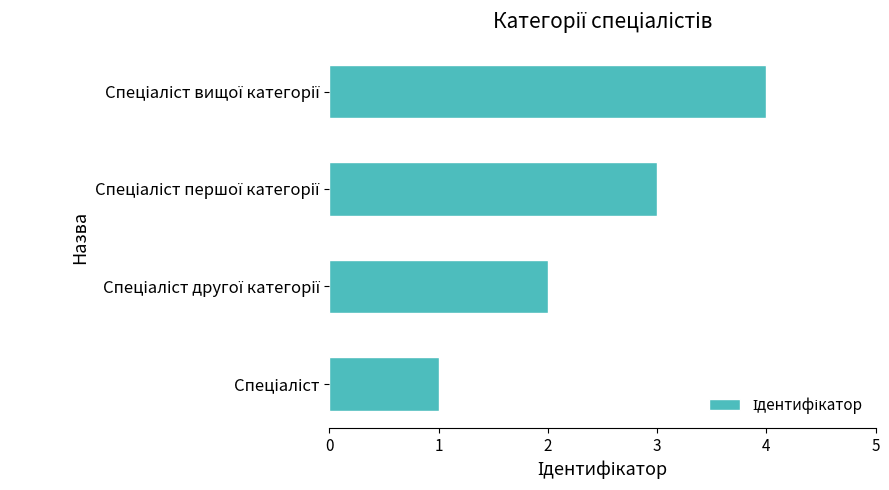

What is the greatest value displayed?

4